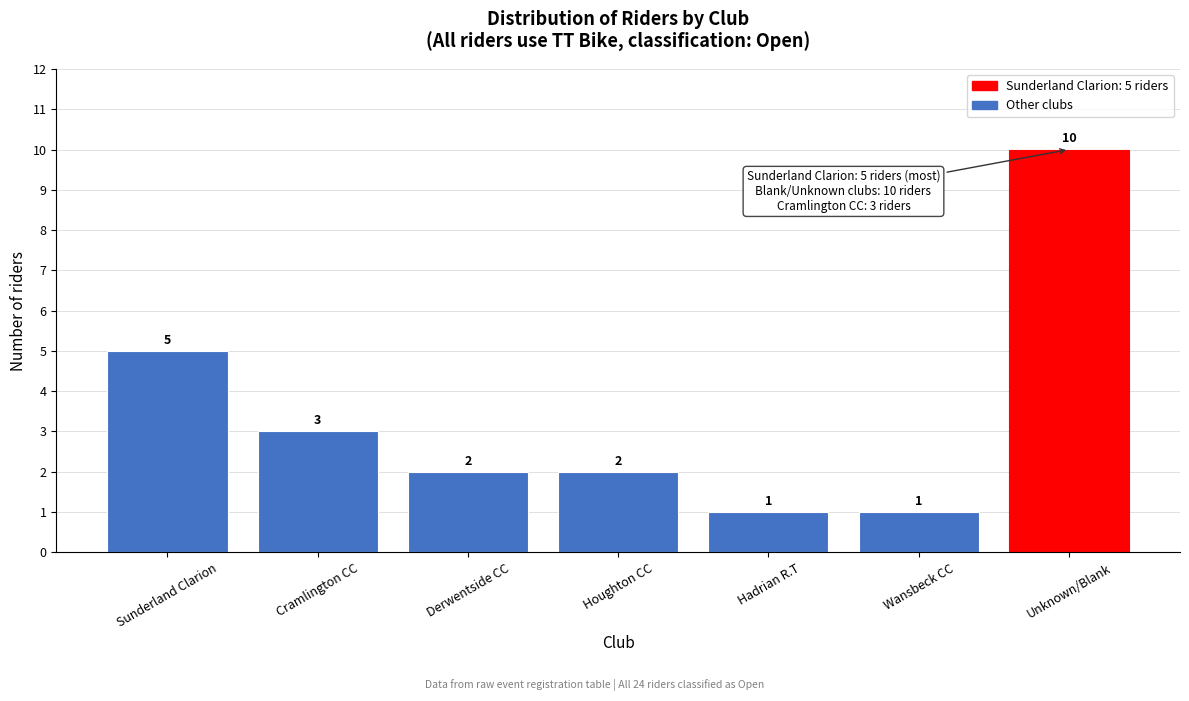

Reading left to right, list all the values displayed in this chart.

Sunderland Clarion=5	Cramlington CC=3	Derwentside CC=2	Houghton CC=2	Hadrian R.T=1	Wansbeck CC=1	Unknown/Blank=10